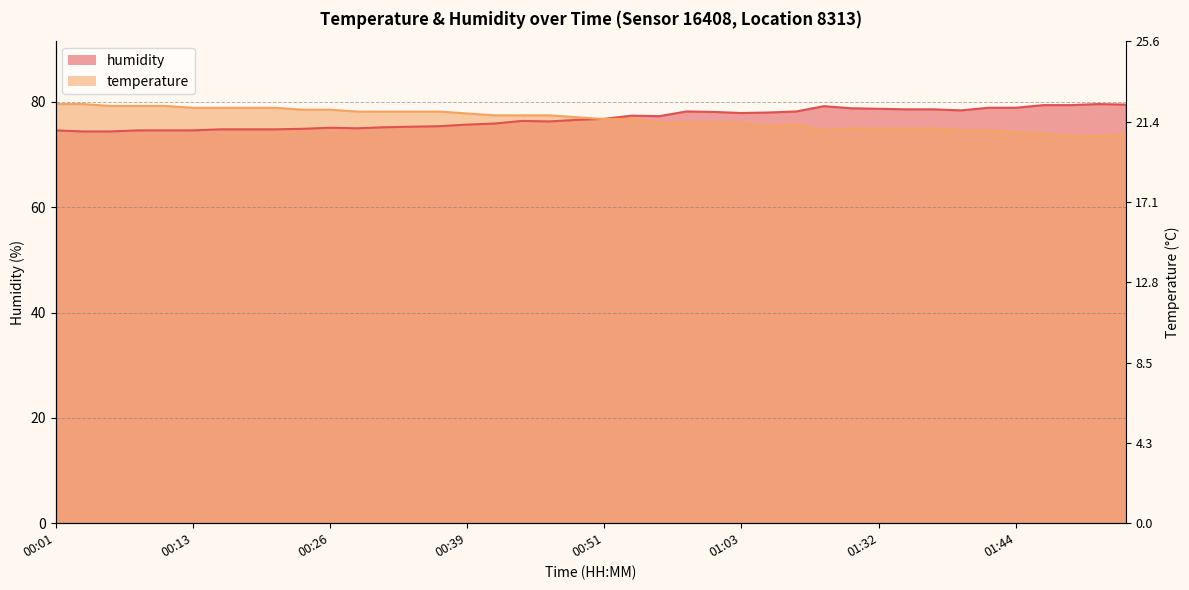

What is the difference between the highest and lowest values at 01:54?

5.6